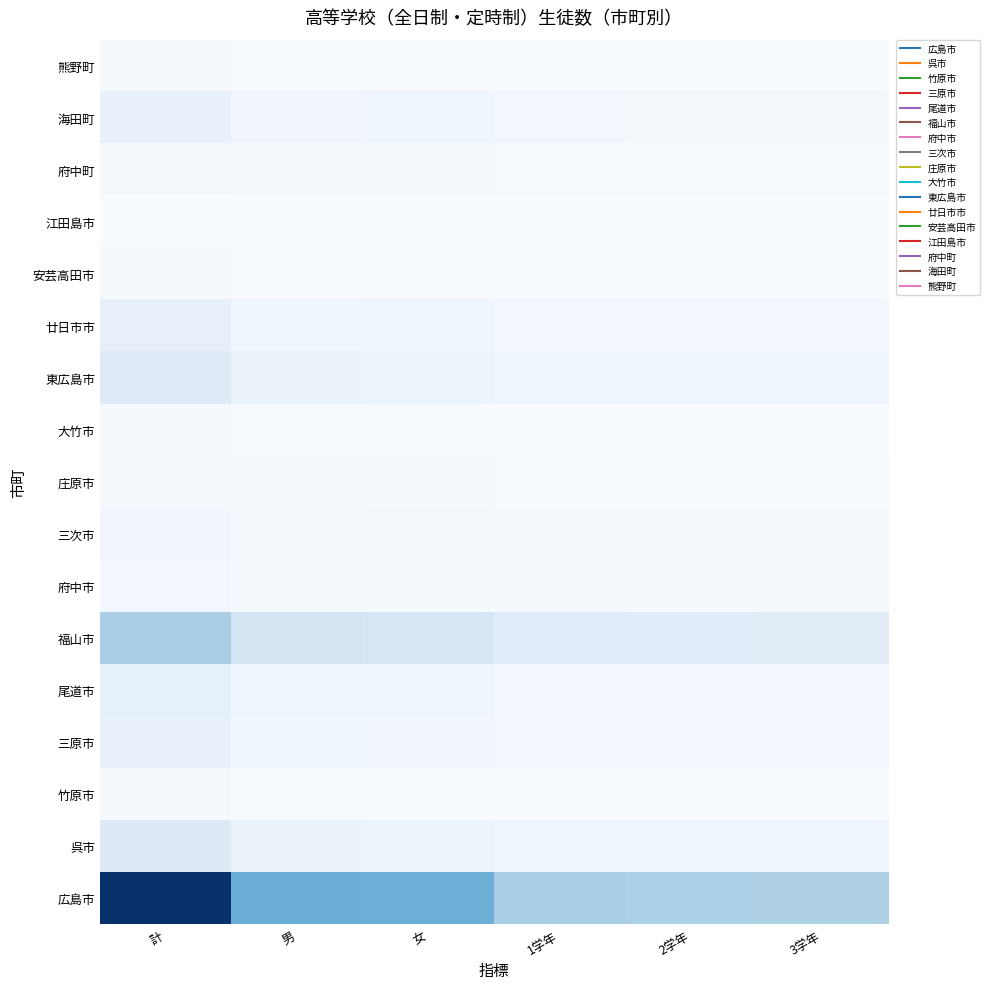

Which series has the largest range (max minus min)?

広島市